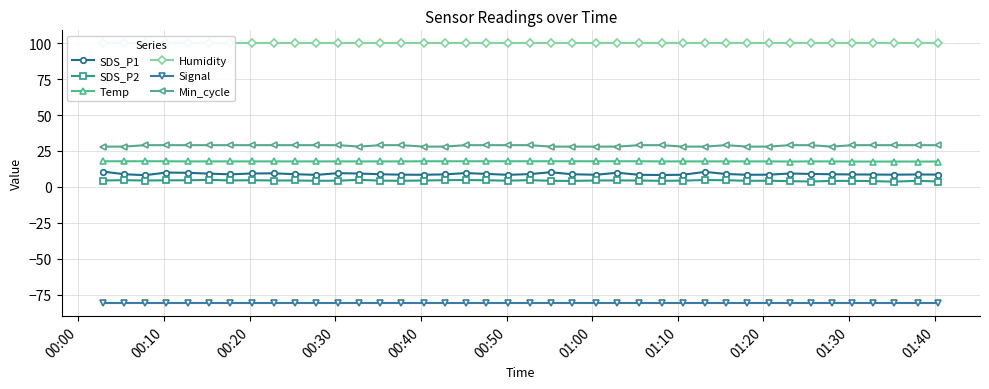

What is the value of the Humidity point at the 21st from the left?

99.9